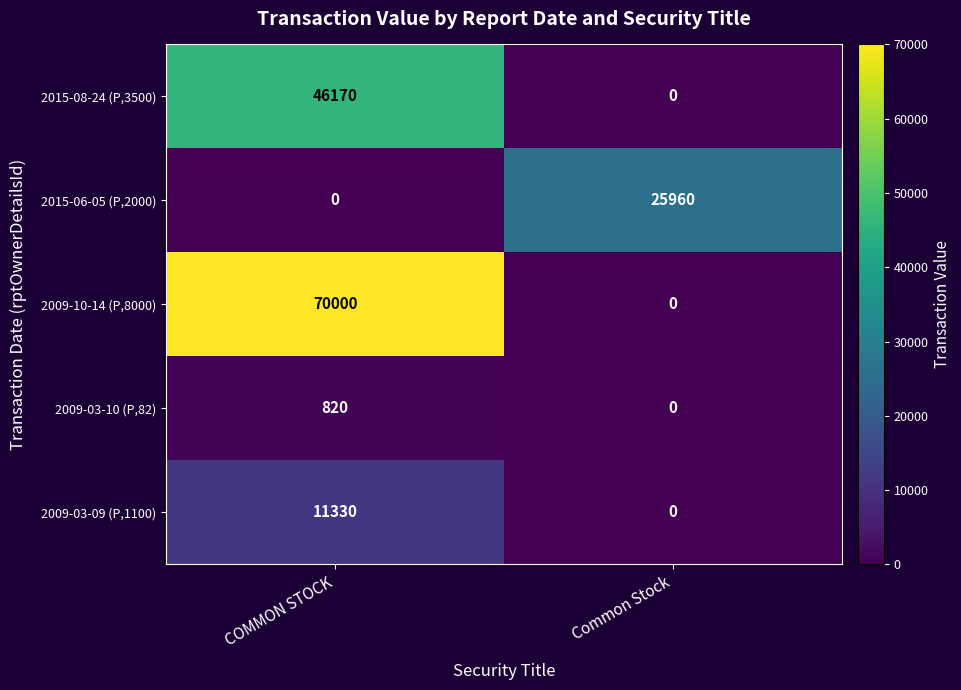

List the series in order of their overall mean, highest first.

2009-10-14 (P,8000), 2015-08-24 (P,3500), 2015-06-05 (P,2000), 2009-03-09 (P,1100), 2009-03-10 (P,82)